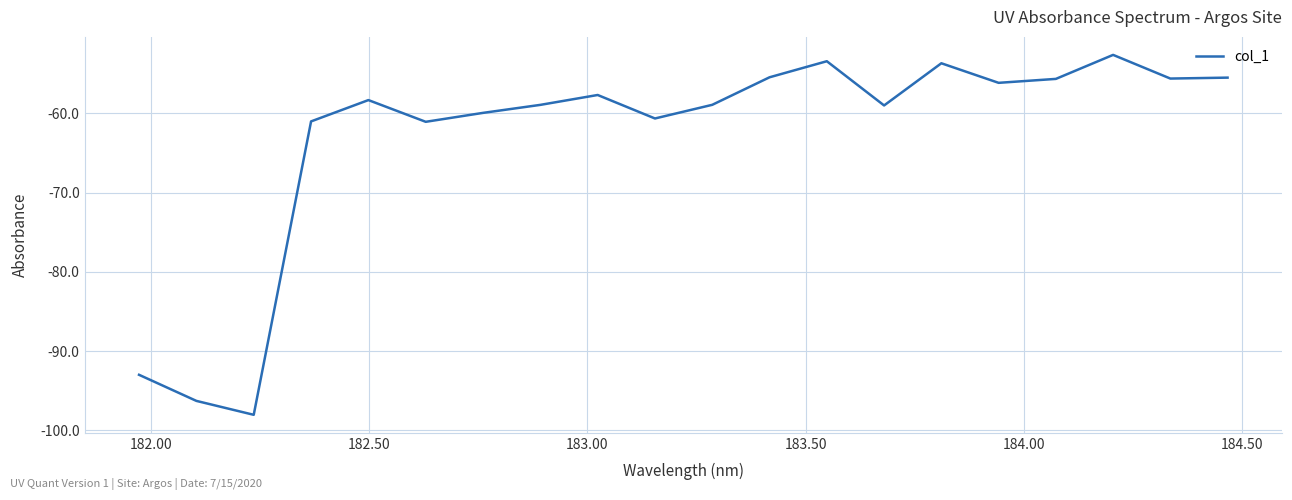

What is the difference between the maximum and minimum values?

45.4